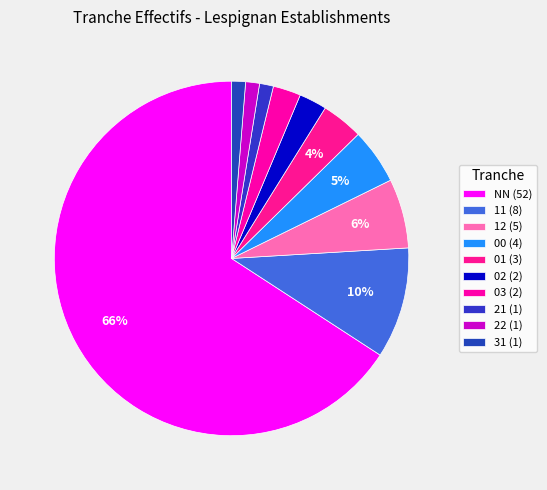

To the nearest percent, what is the average slice percentage?

10%